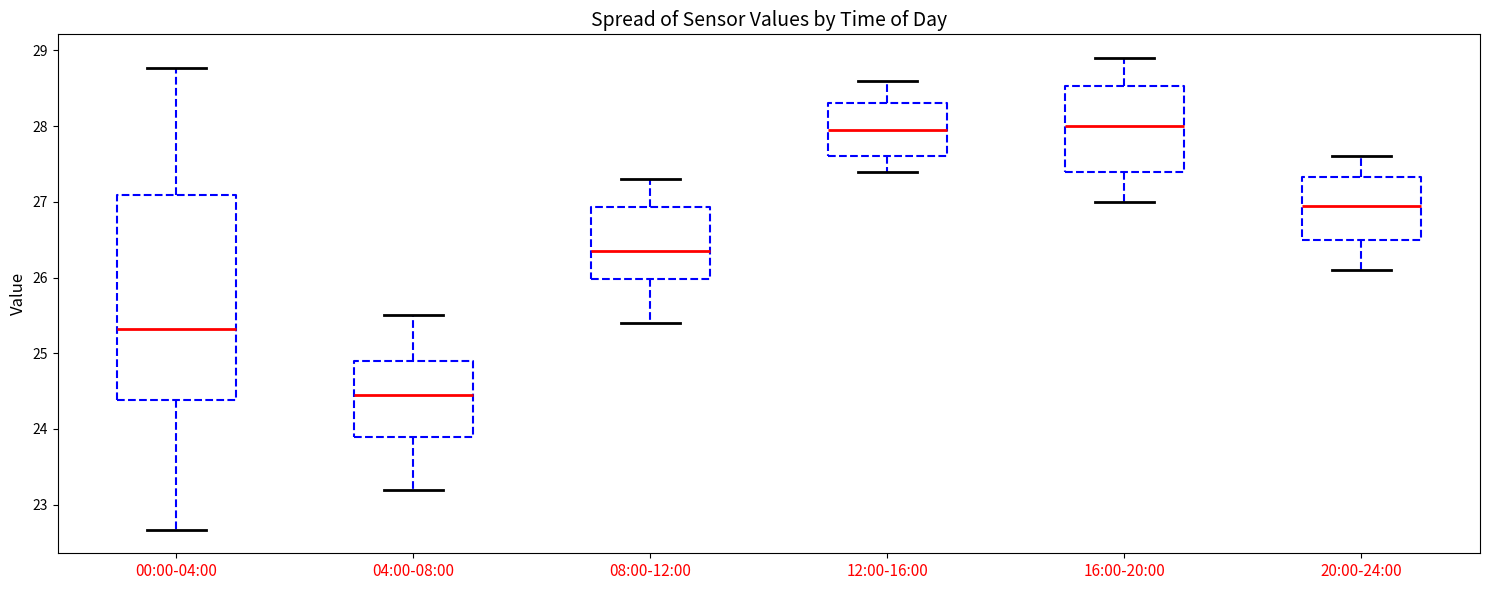

Where is the lower edge of the box for 20:00-24:00 on the y-axis? The values are not printed on the chart, so give them approximately, as read against the axis.

26.5